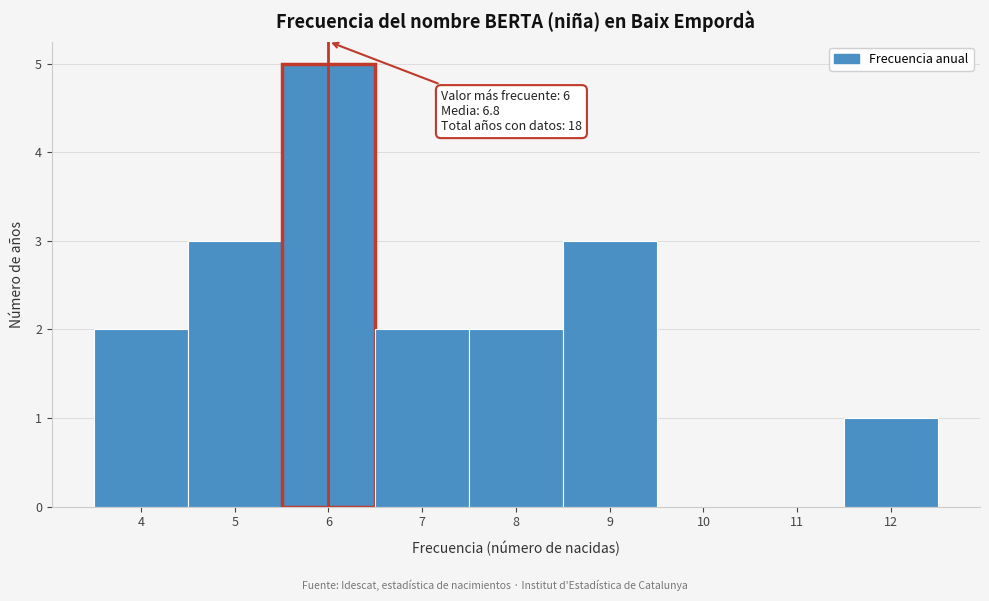

Over which range of the x-axis is the bar tallest?

5.5 to 6.5